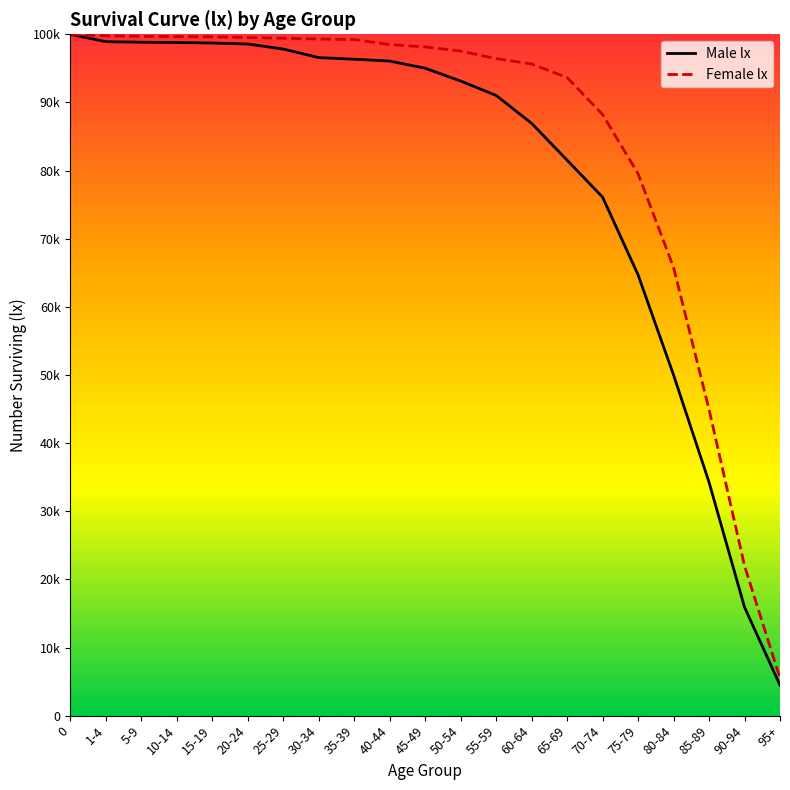

What is the value of the Female lx point at the 1st from the left?

100000